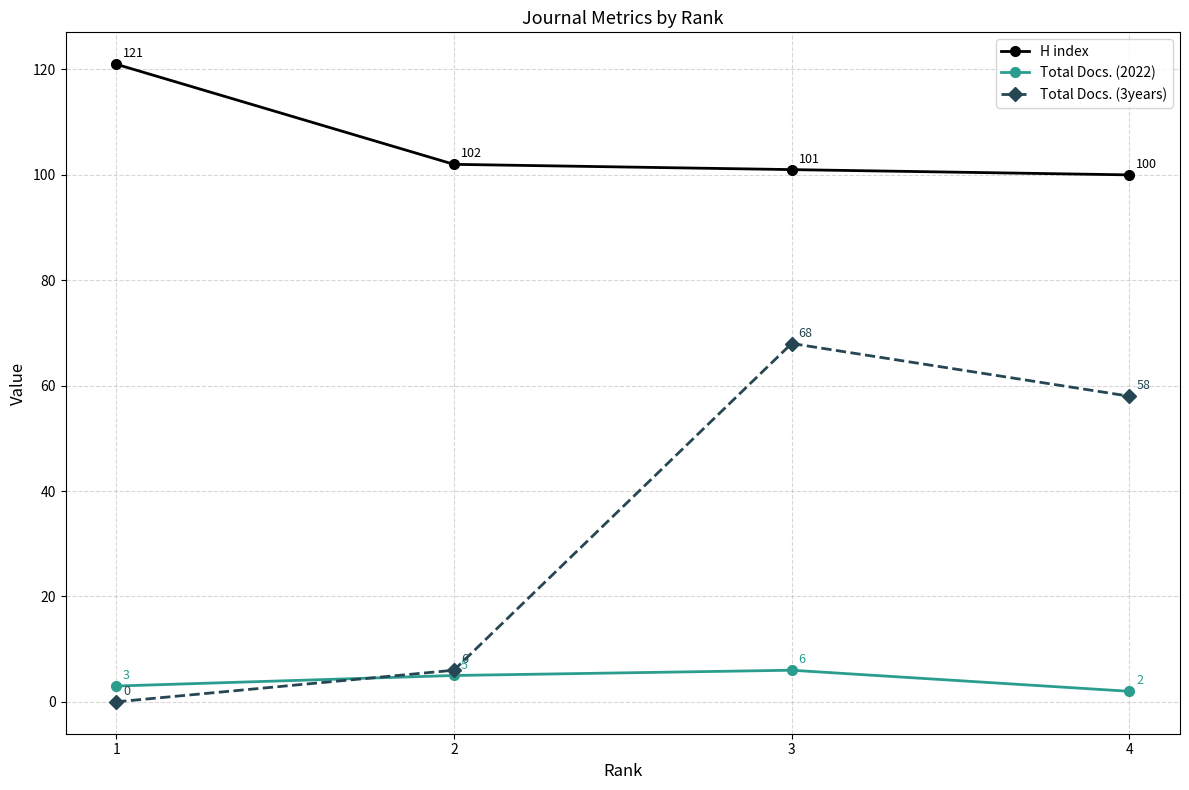

Reading left to right, extract all data points from this chart.

H index: 121	102	101	100
Total Docs. (2022): 3	5	6	2
Total Docs. (3years): 0	6	68	58